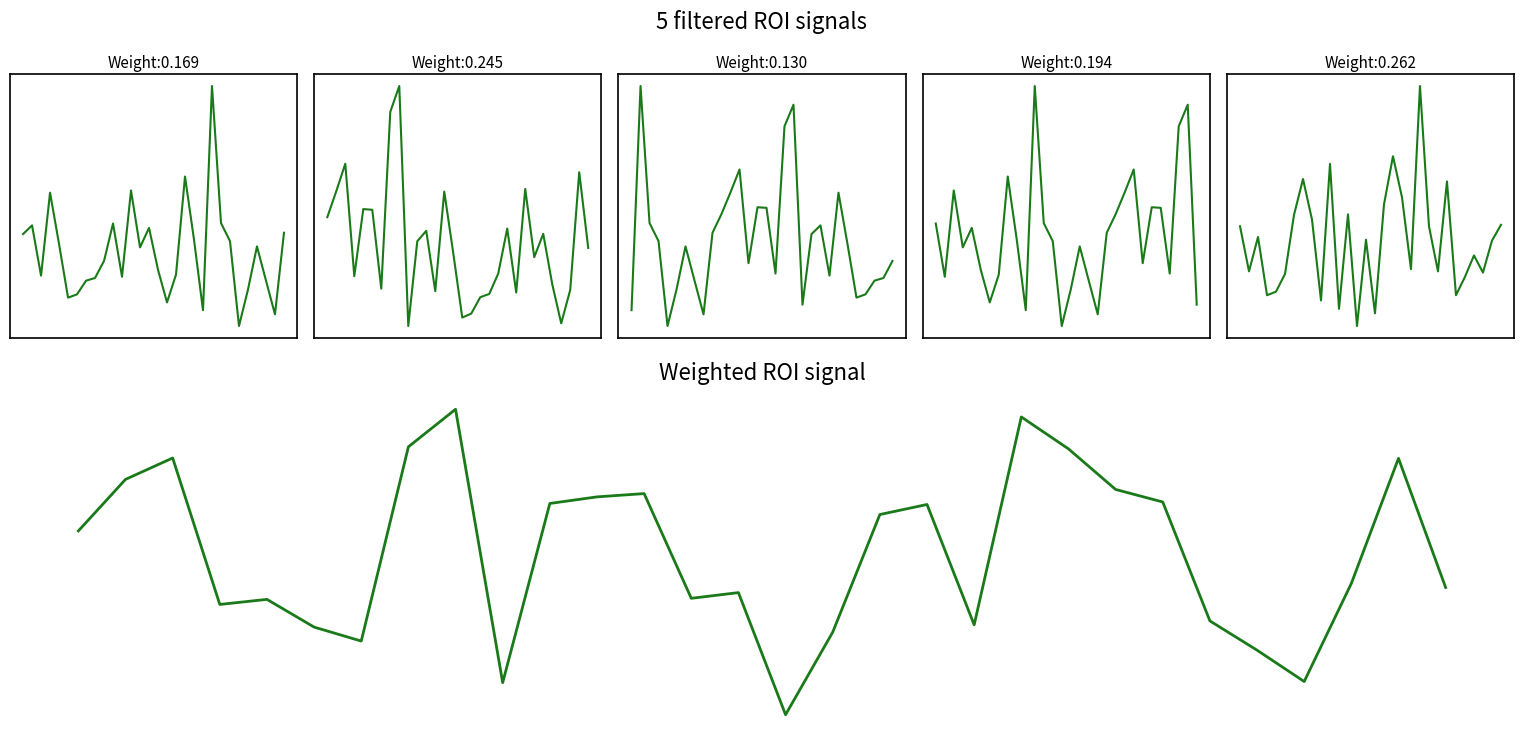

True or false: segment_5 has more than 1 interior local peaks.

True